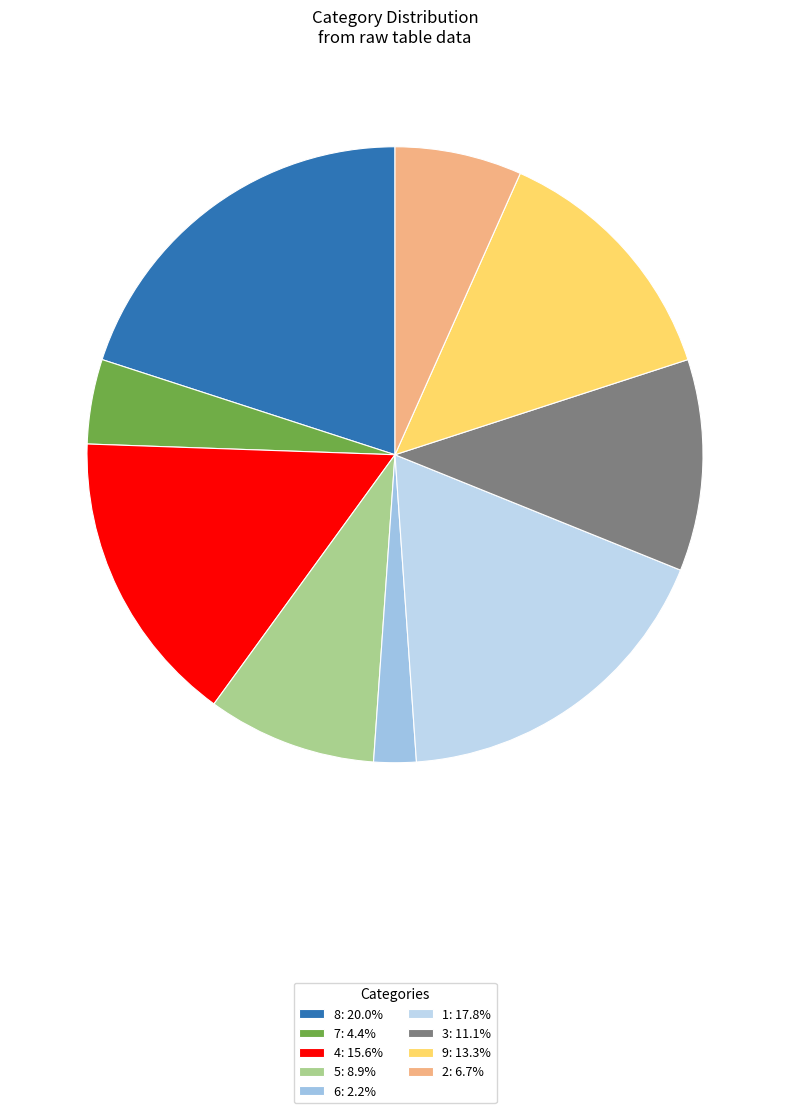

How many slices are in this pie chart?

9